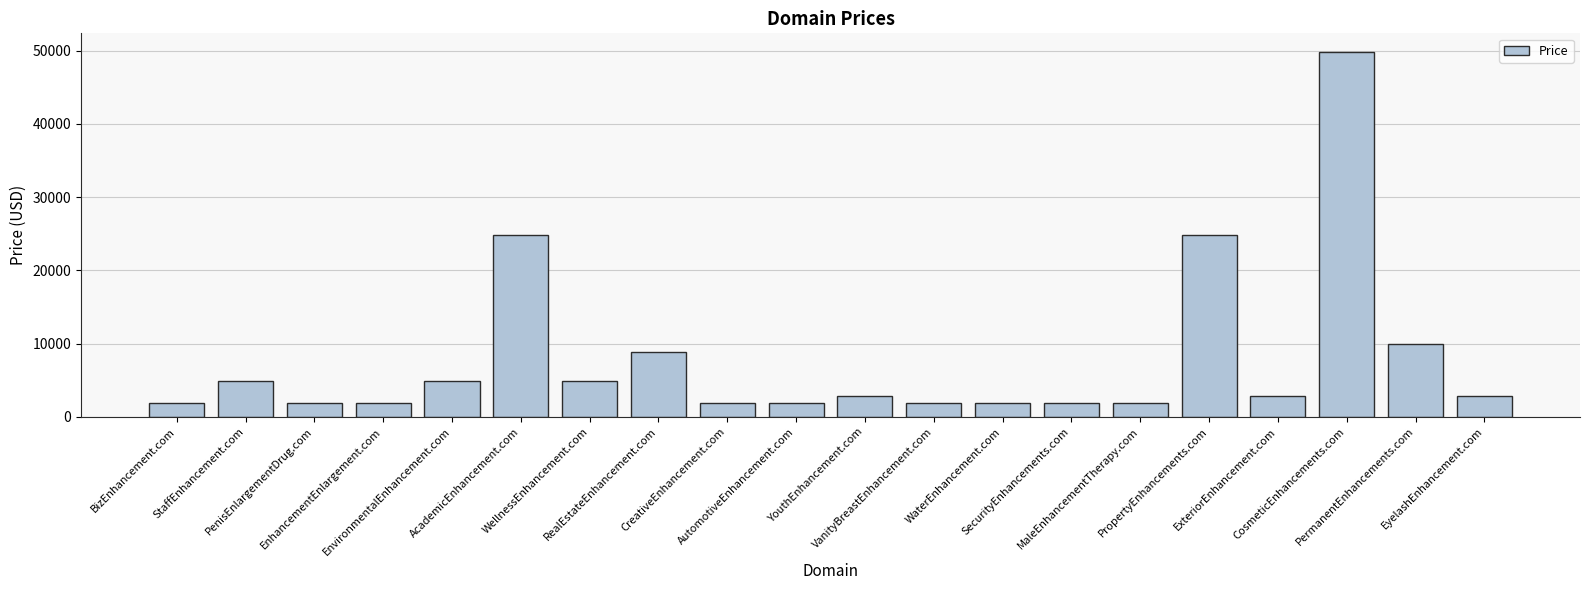

What is the difference between the values at AcademicEnhancement.com and CosmeticEnhancements.com?

25000